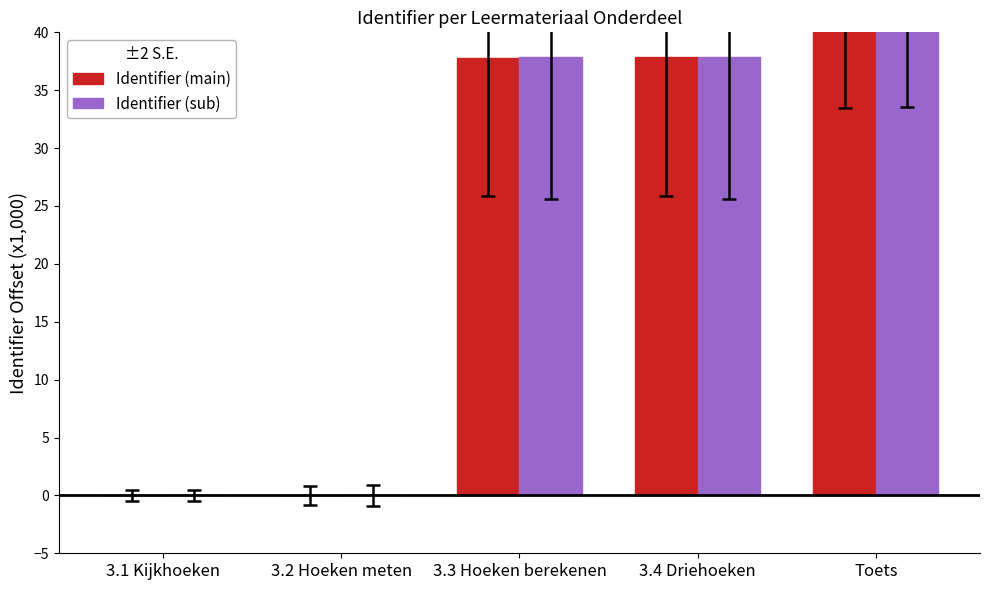

List the series in order of their overall mean, lowest first.

Identifier (main), Identifier (sub)